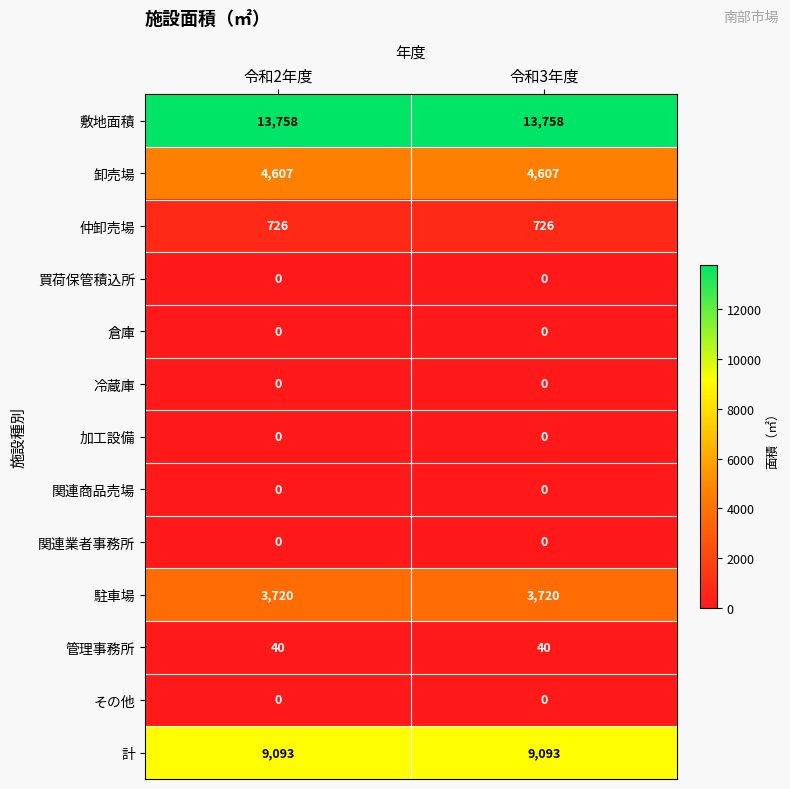

What is the spread (max minus min) of values at 令和2年度?

13758